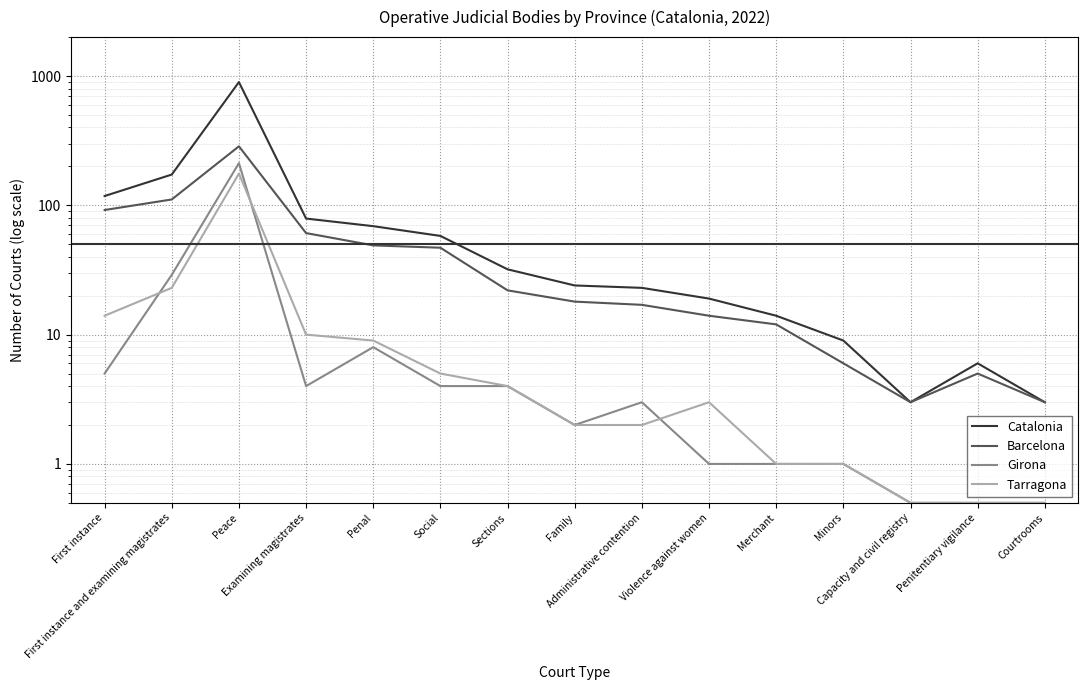

True or false: Girona and Catalonia intersect in this chart.

False